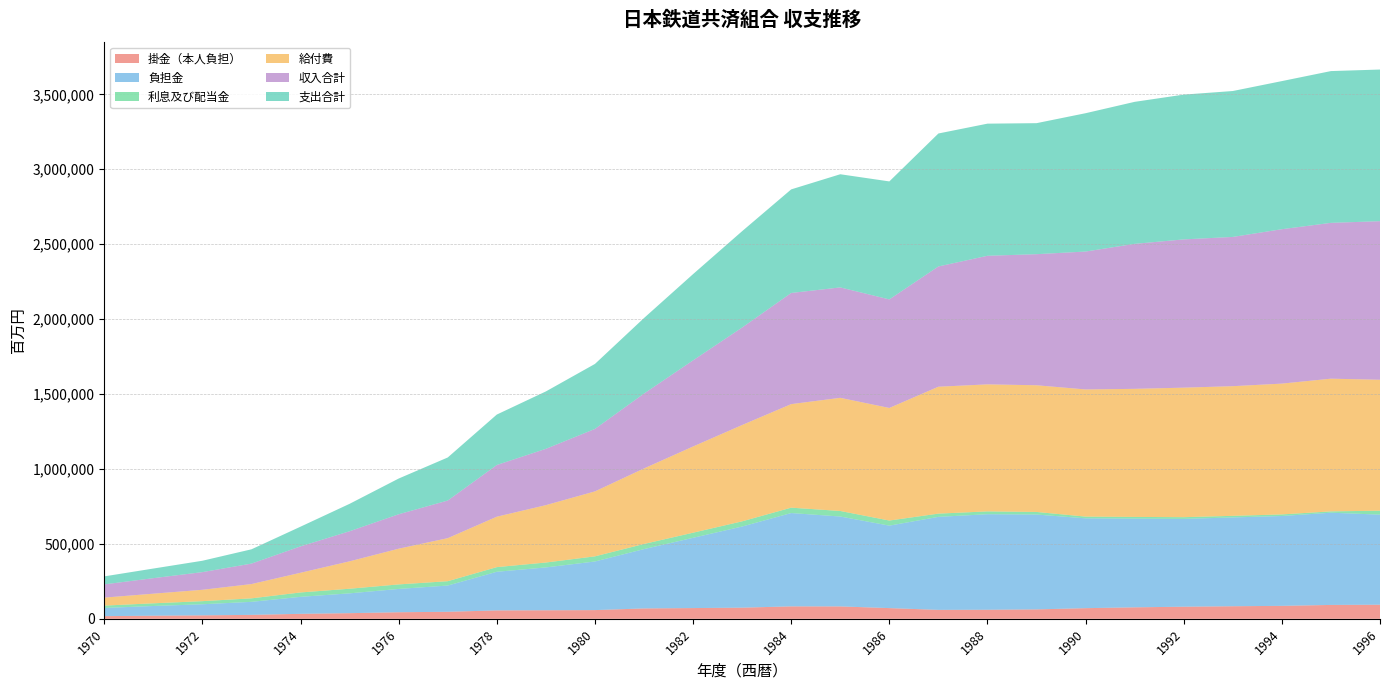

Reading left to right, what are all the values shown in this chart?

掛金（本人負担）: 17797	20875	23133	26346	33332	37759	43922	46973	56148	57050	58197	69368	71688	74476	83126	82834	71482	59766	60543	62922	71094	76683	80838	83976	86513	92683	94133
負担金: 54864	64706	74043	86984	113414	132290	155512	175092	257781	286017	324467	395967	468939	541451	622745	599857	550352	620593	637542	632984	599461	591935	585989	592597	599603	615472	601037
利息及び配当金: 15515	17966	20625	23252	29198	30696	30182	28927	30998	32613	34148	34214	34039	34563	35806	36944	34012	21533	18838	17223	11512	11300	11387	10578	10557	8751	26393
給付費: 53431	64195	75955	95356	131486	182931	238394	287292	336559	382949	433529	503951	575342	642819	691055	755060	751262	846992	847574	845469	848504	854762	864372	865296	872893	885598	873700
収入合計: 88176	103547	117802	136583	175969	200749	229615	250992	344927	375680	416813	499549	574666	650491	741676	736723	724317	802375	857996	874602	920284	967443	989283	995896	1030287	1039761	1058138
支出合計: 53442	64205	75964	95373	131519	182972	238466	287343	336632	383022	433621	504087	575522	642972	691231	755202	787340	887309	881741	874252	923079	947636	966143	973634	988319	1012756	1011933